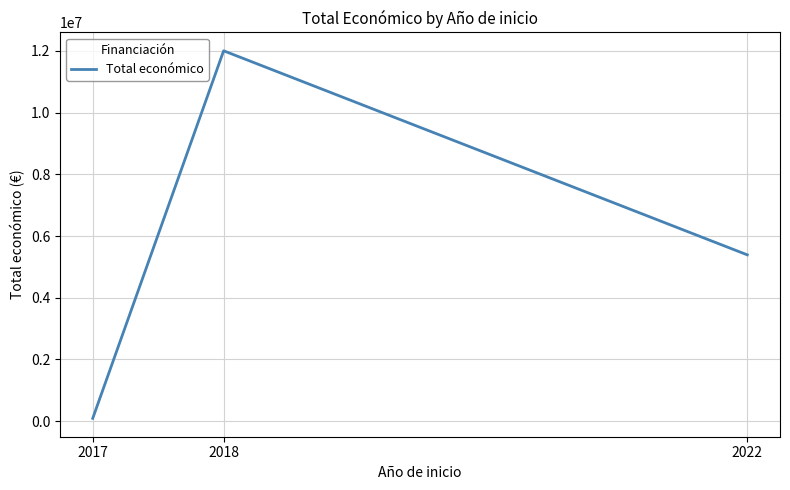

What is the difference between the values at 2018 and 2022?

6612959